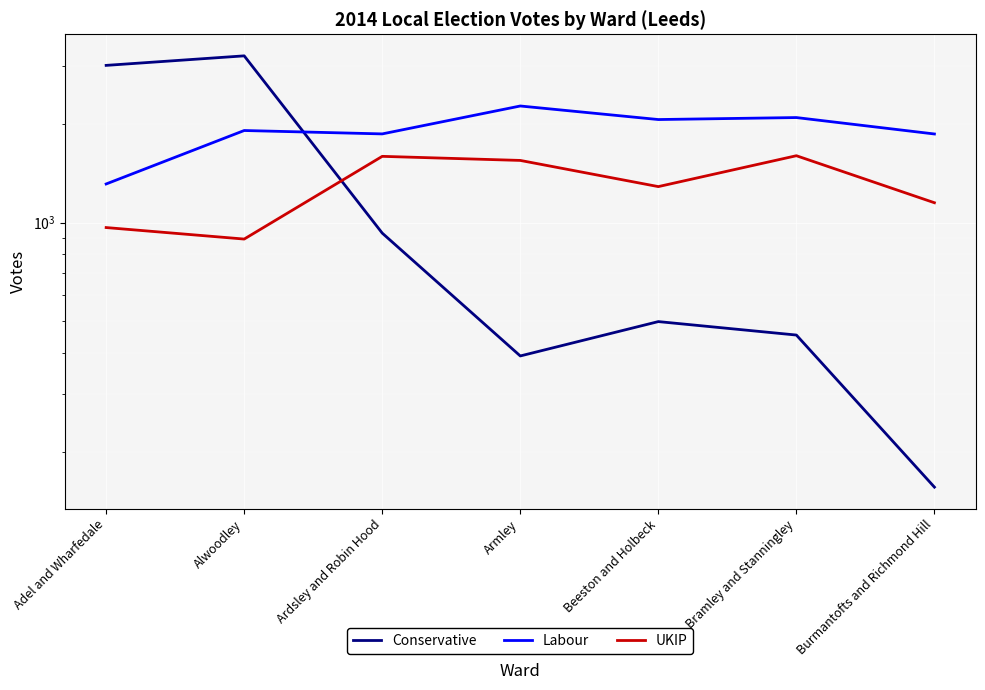

True or false: UKIP has more than 2 interior local peaks.

False